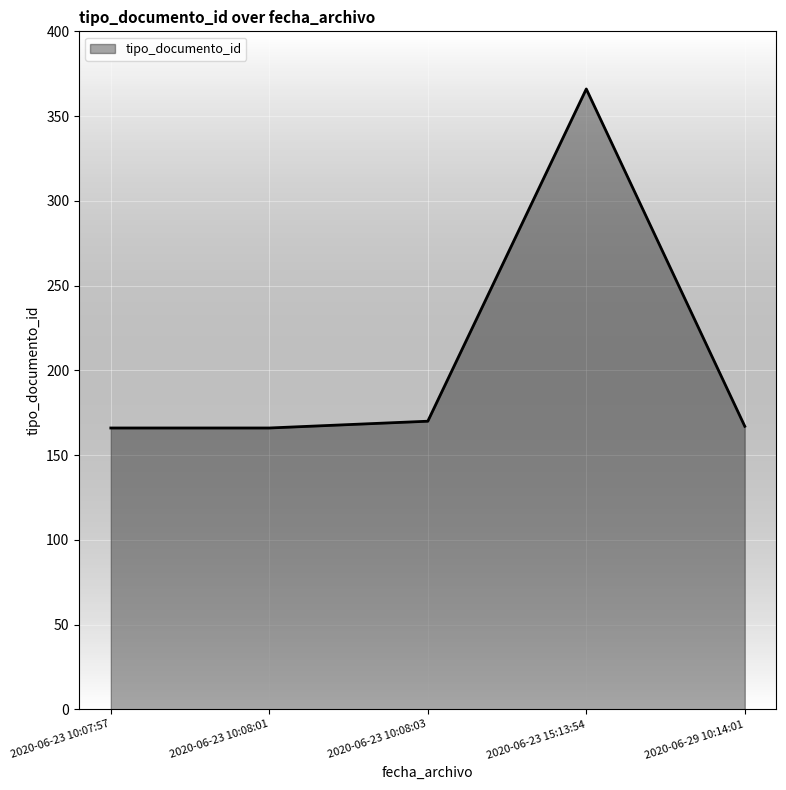

The chart shows a value of 69 at 2020-06-23 10:07:57. True or false?

False